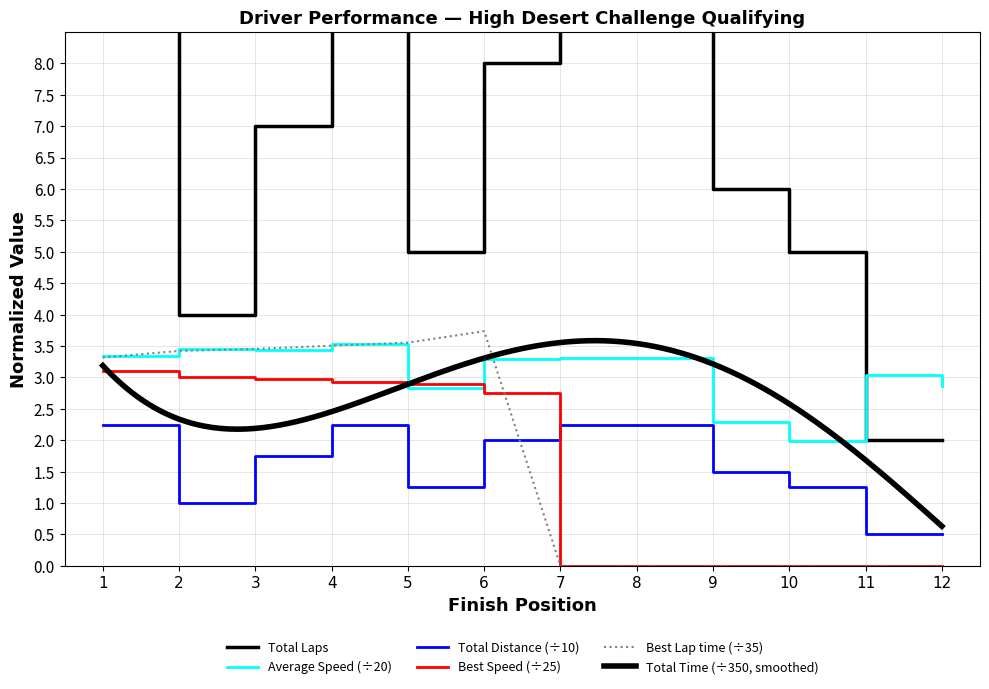

The value of Total Distance (÷10) at 2 is 1.0. True or false?

True